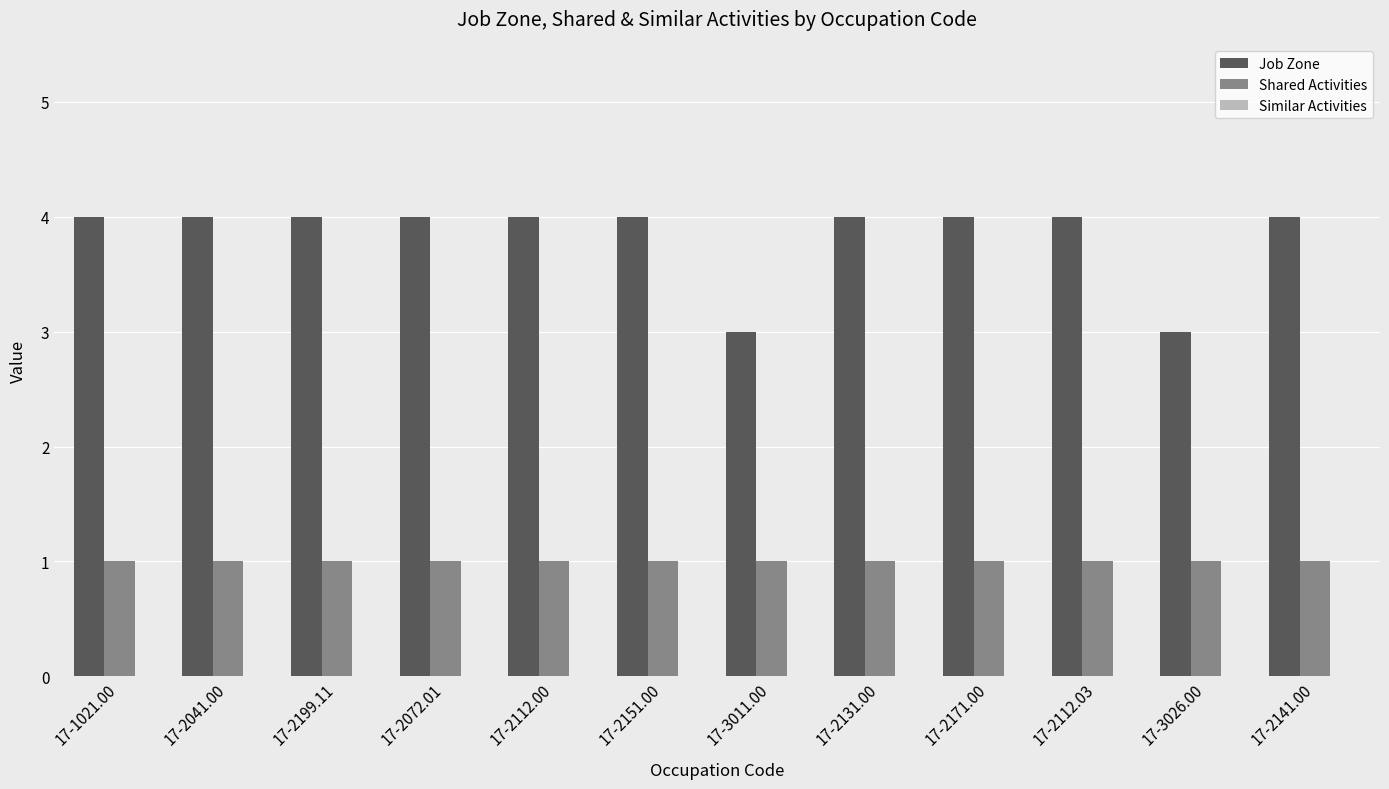

Which series has the widest spread of values?

Job Zone